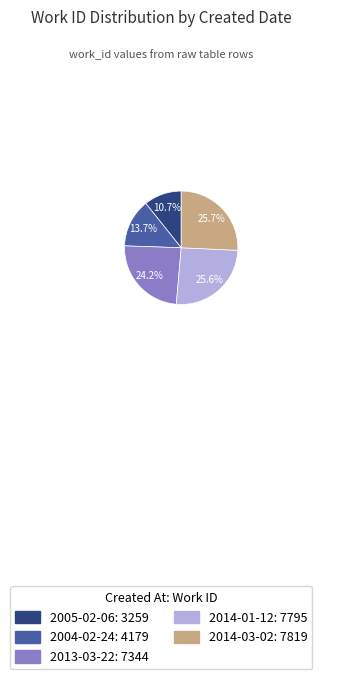

Is it true that 2014-03-02 is 18% of the pie?

False